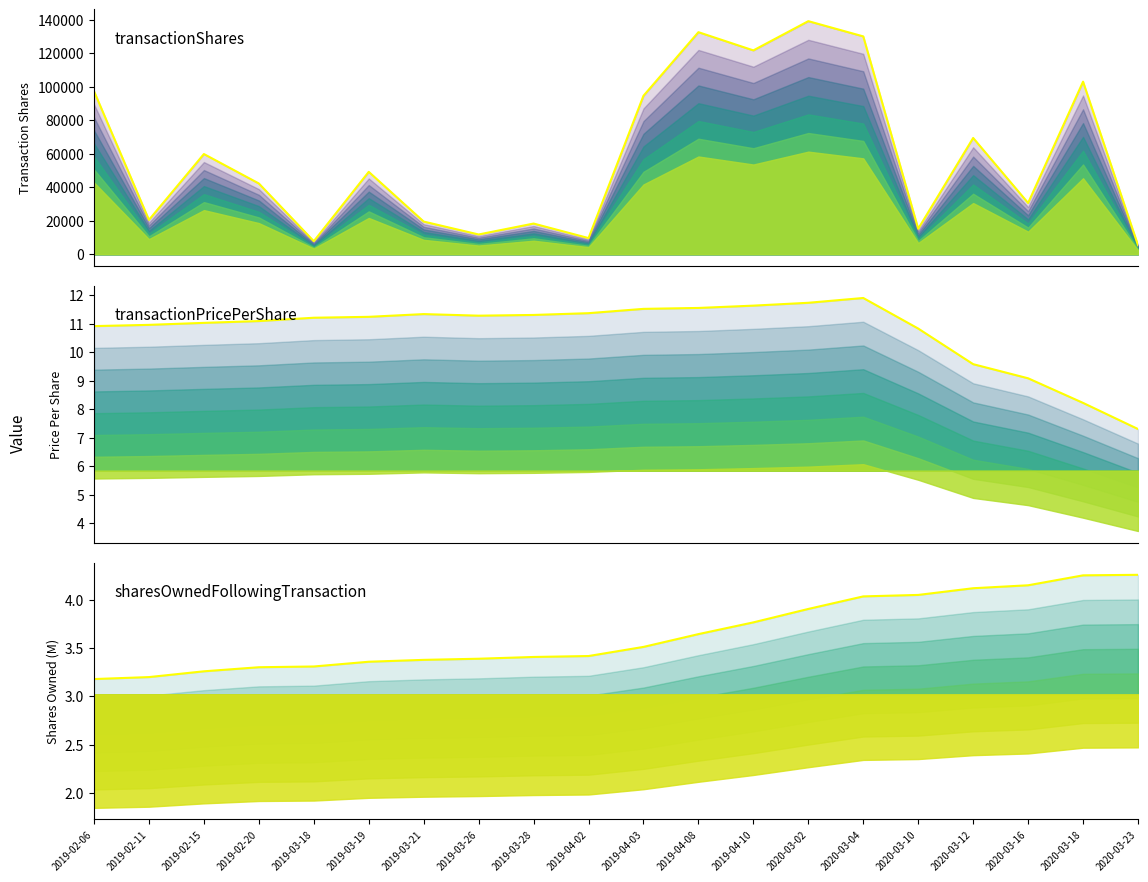

At which category is the sum across all series the highest?

2020-03-02